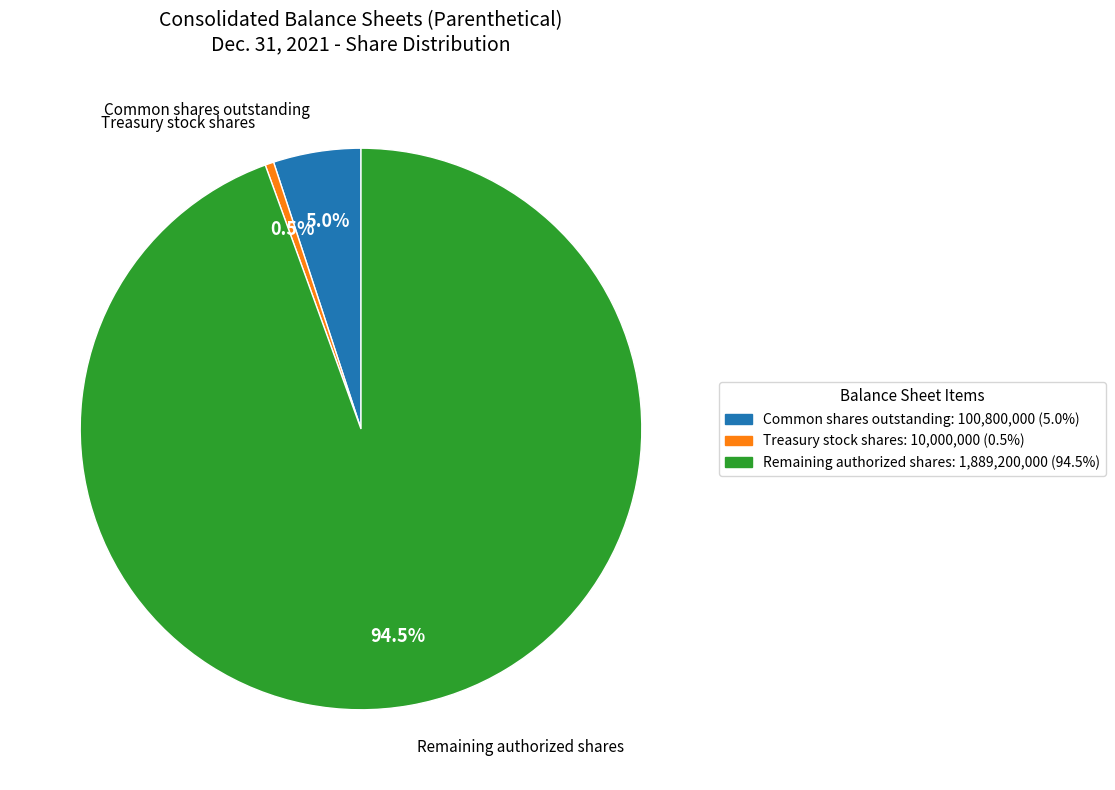

Which has a higher value, Treasury stock shares or Remaining authorized shares?

Remaining authorized shares